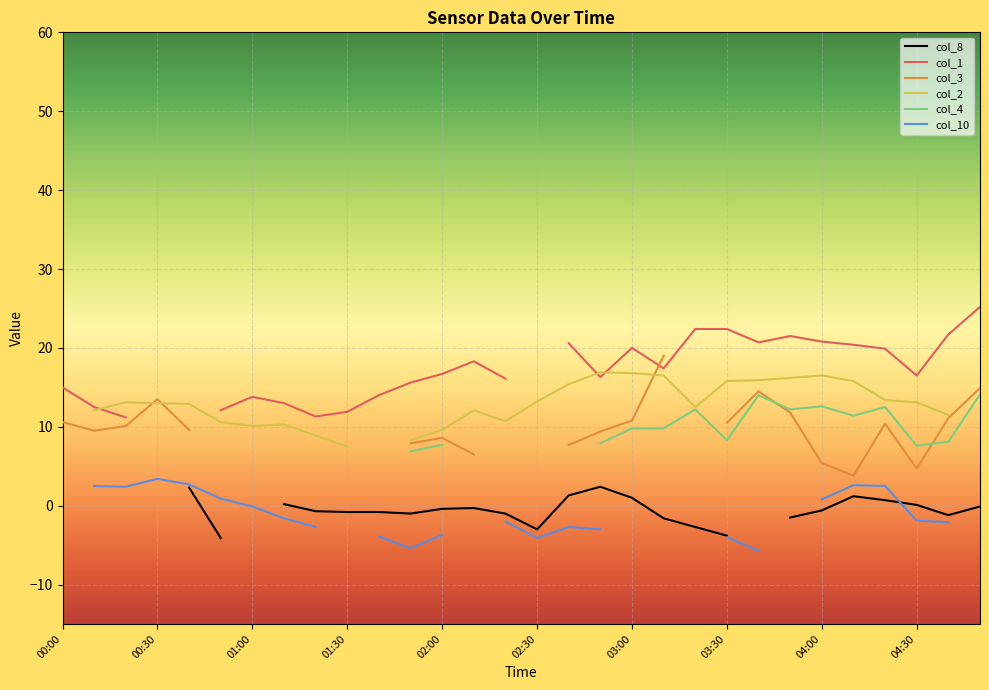

What are all the series names shown in the legend?

col_8, col_1, col_3, col_2, col_4, col_10